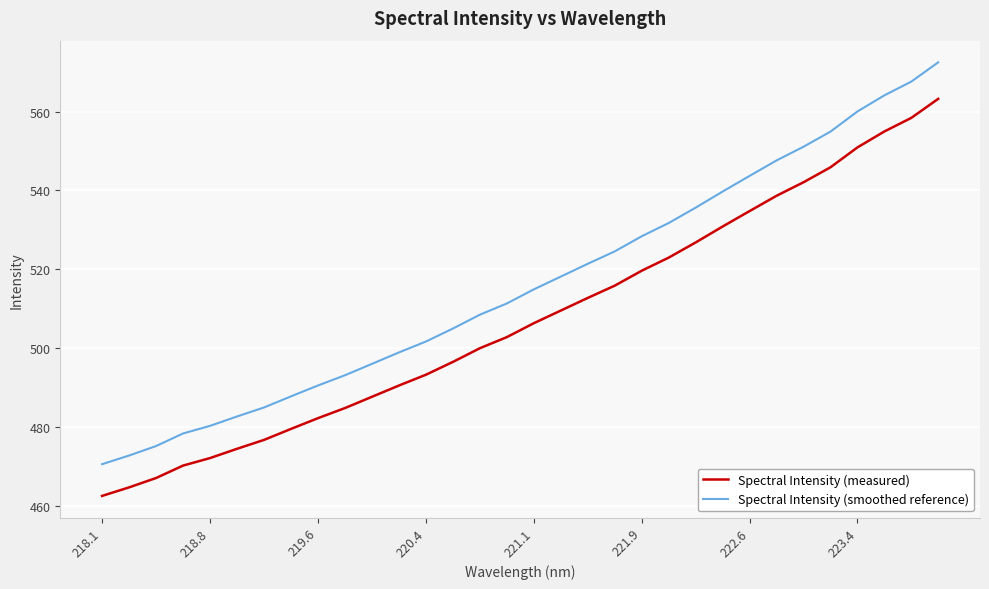

Rank the series by their maximum value, from lowest to highest.

Spectral Intensity (measured), Spectral Intensity (smoothed reference)